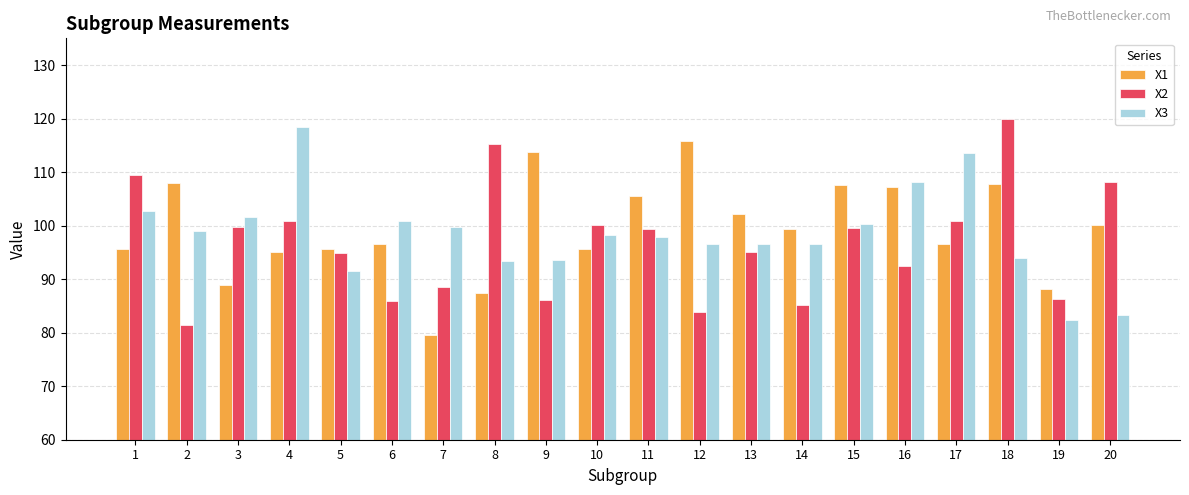

What is the value of the X2 bar at the 3rd from the left?

99.8